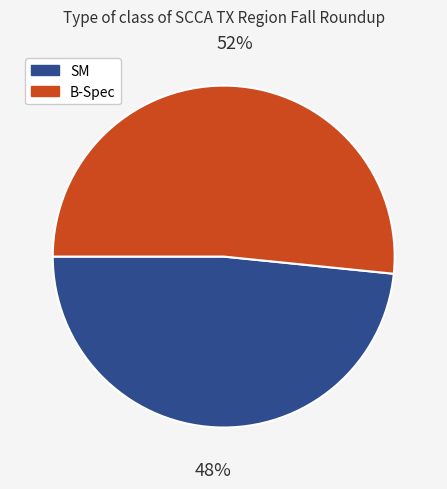

Is it true that B-Spec is 45% of the pie?

False